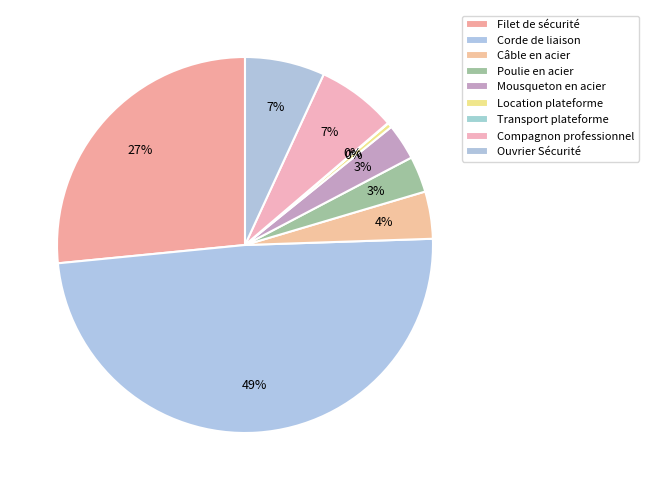

The Ouvrier Sécurité slice represents 1% of the pie. True or false?

False